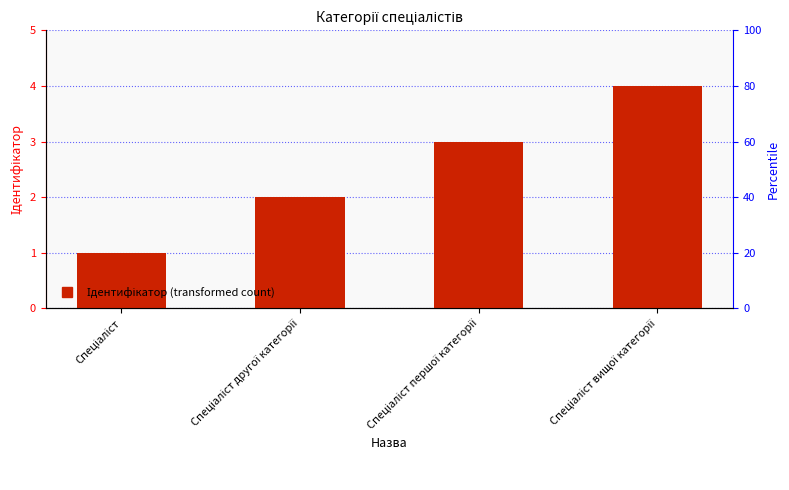

Does the chart contain any negative values?

No